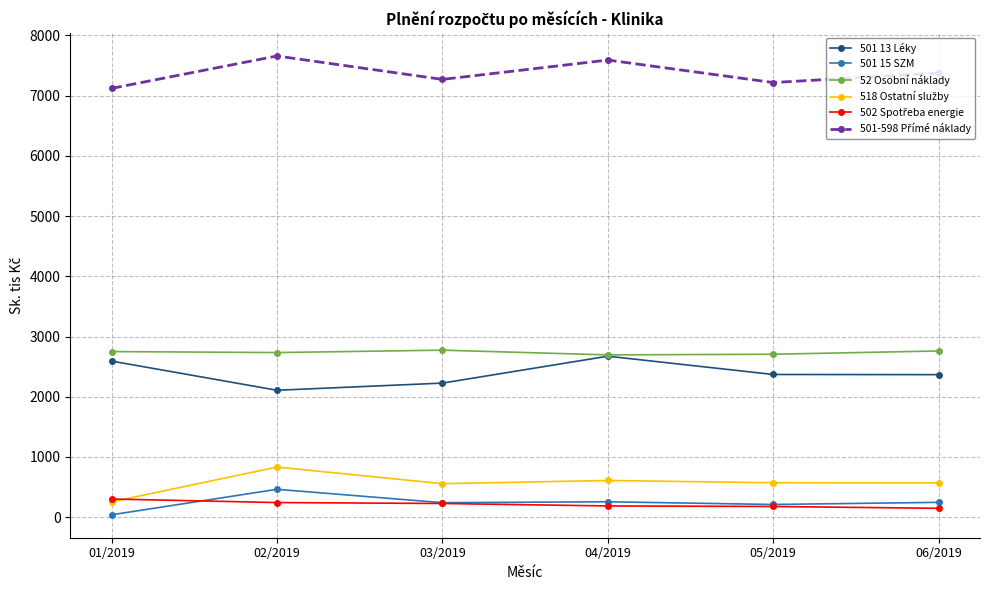

What is the label of the 5th point from the right?

02/2019